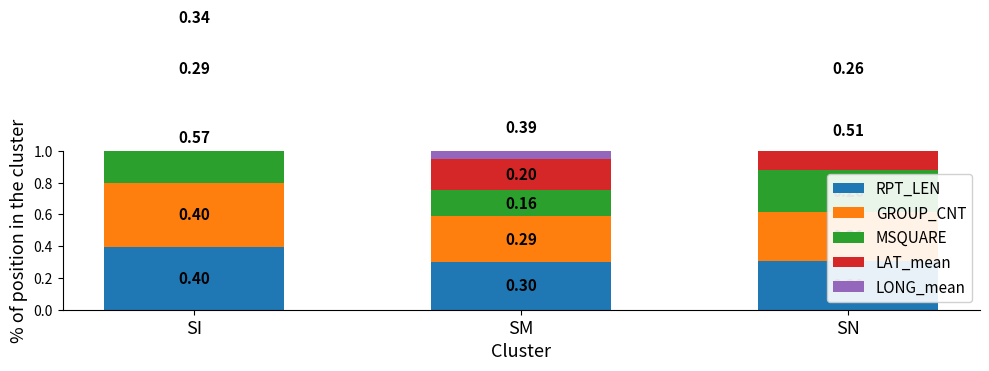

Which series has the largest total across all categories?

RPT_LEN